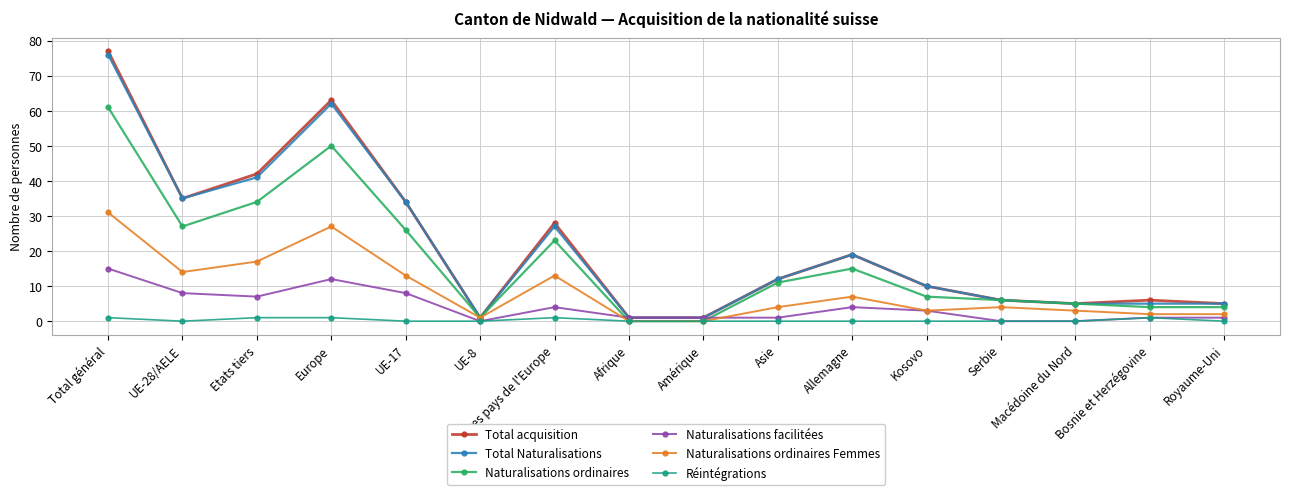

What is the total value across all series at Asie?

40